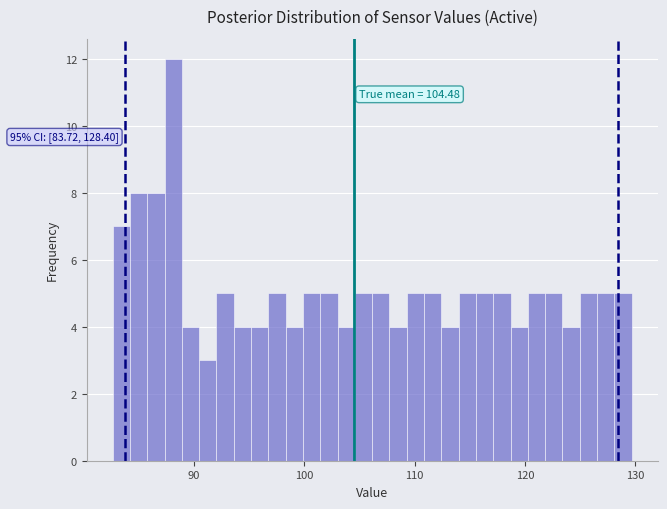

Read against the x-axis, roughly where is the centre of the tallest bar?

88